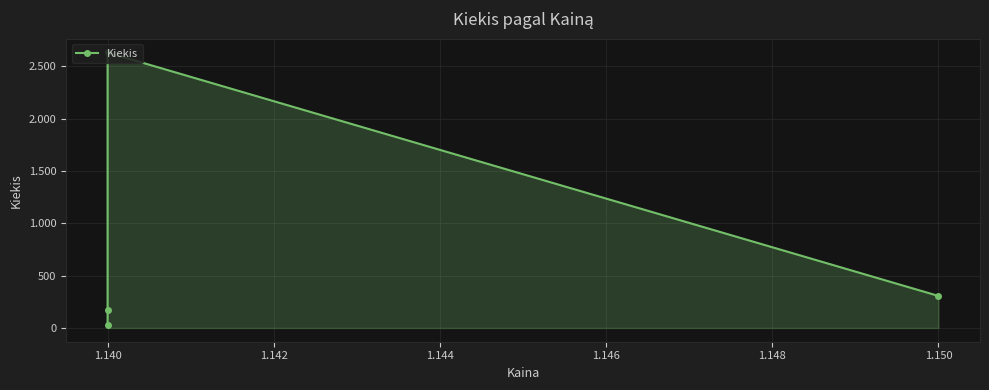

What is the sum of all values?

3138